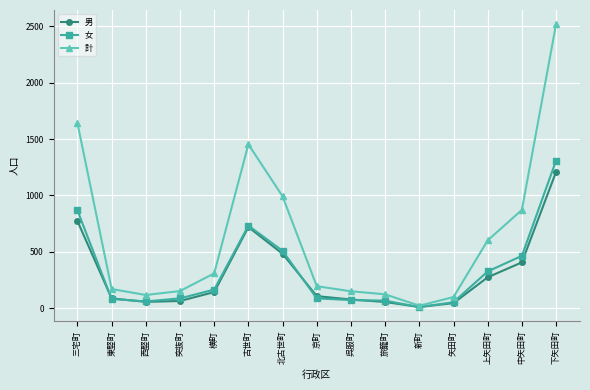

True or false: 女 has more than 0 points higher than both neighbors.

True